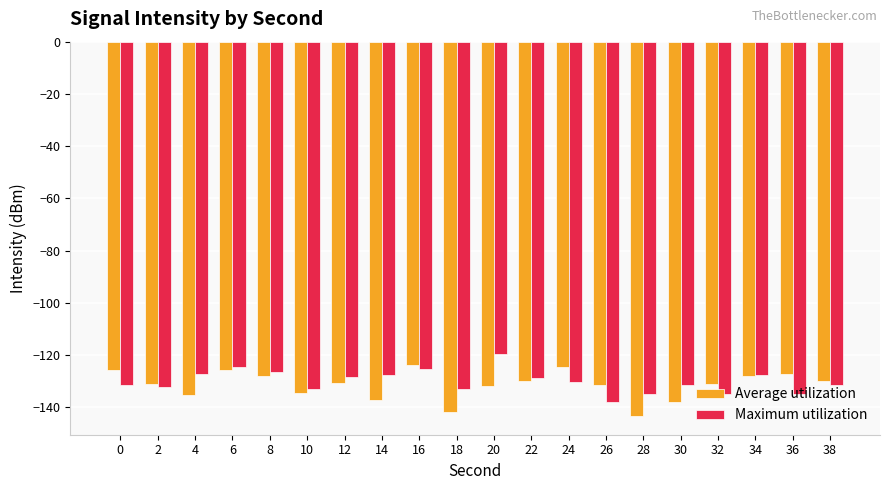

What is the difference between the Average utilization values at 14 and 38?

7.2